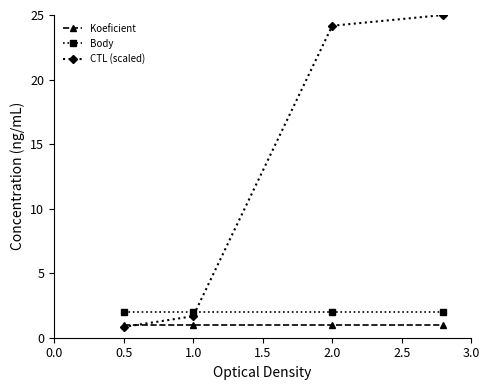

At how many categories does at least one series exceed 11?

2